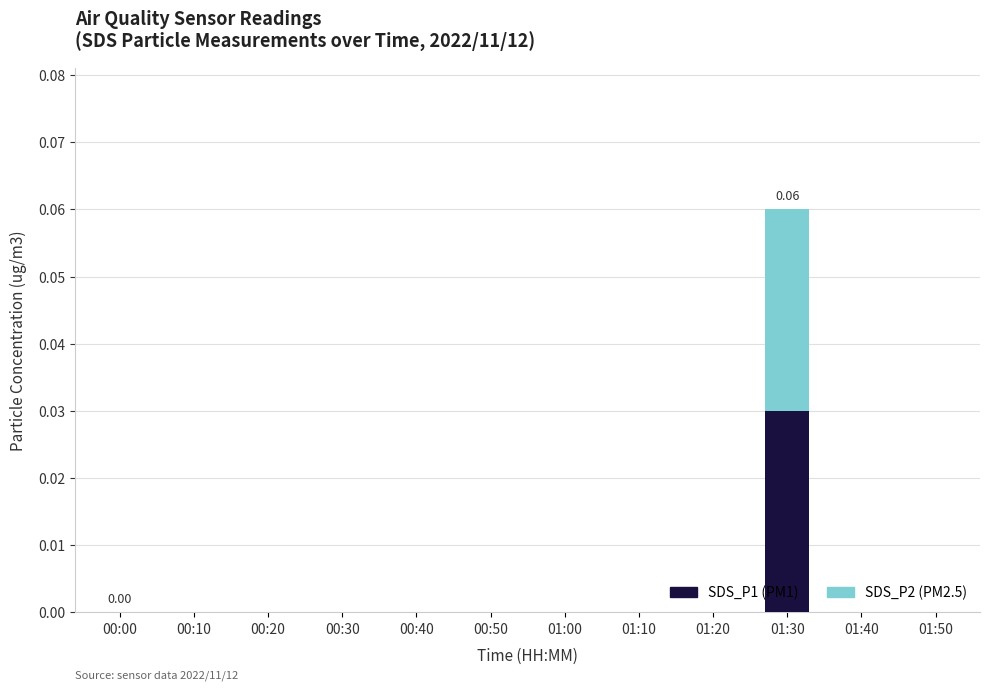

Are the bars grouped side by side (vs. stacked)?

No